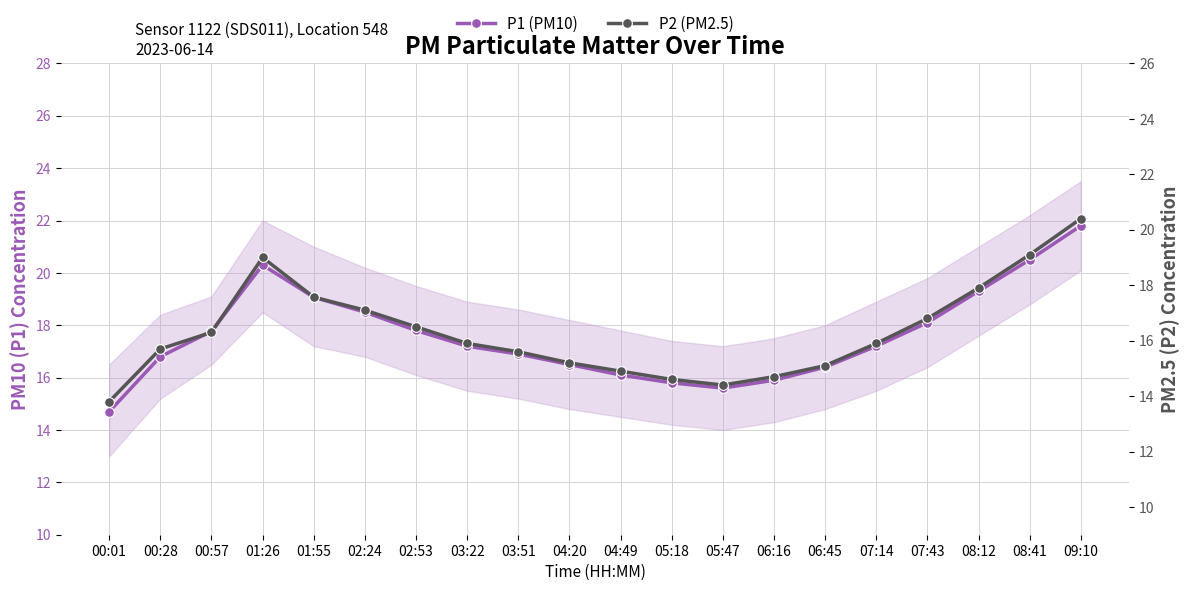

At which category is the sum across all series the highest?

09:10